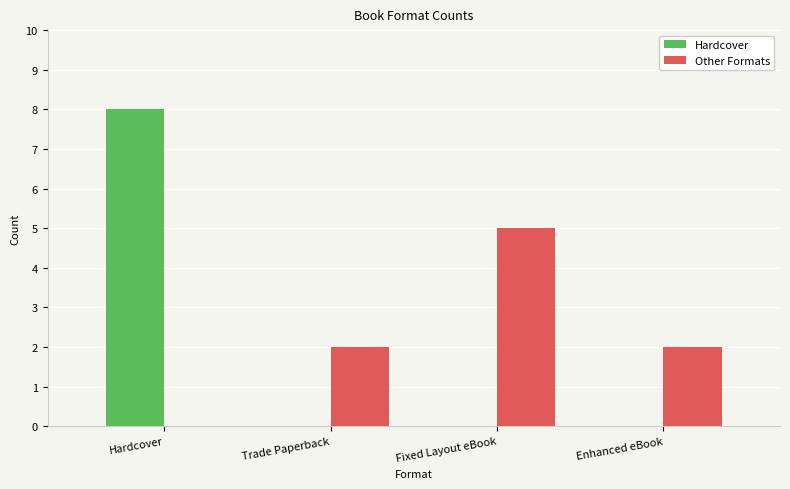

What is the sum of all Other Formats values?

9